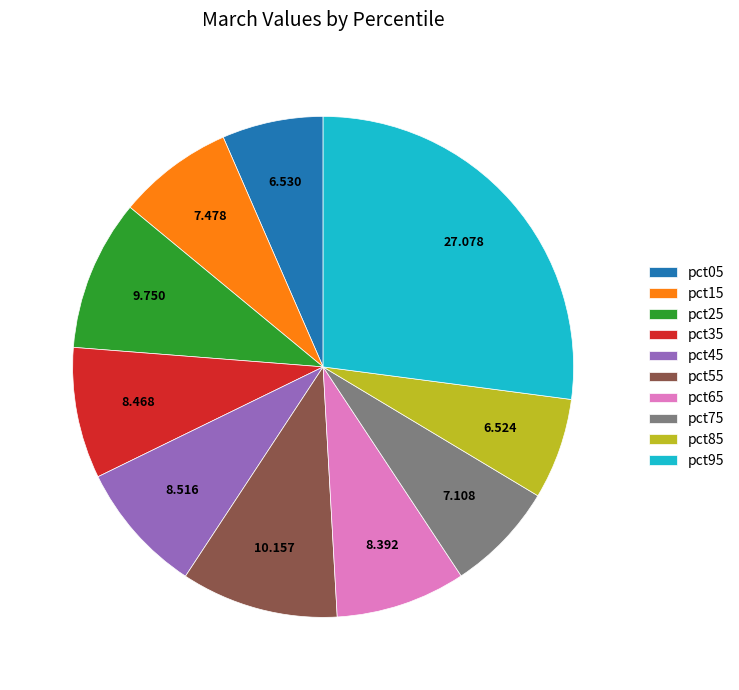

Is the sum of pct35 and pct65 greater than half?

No